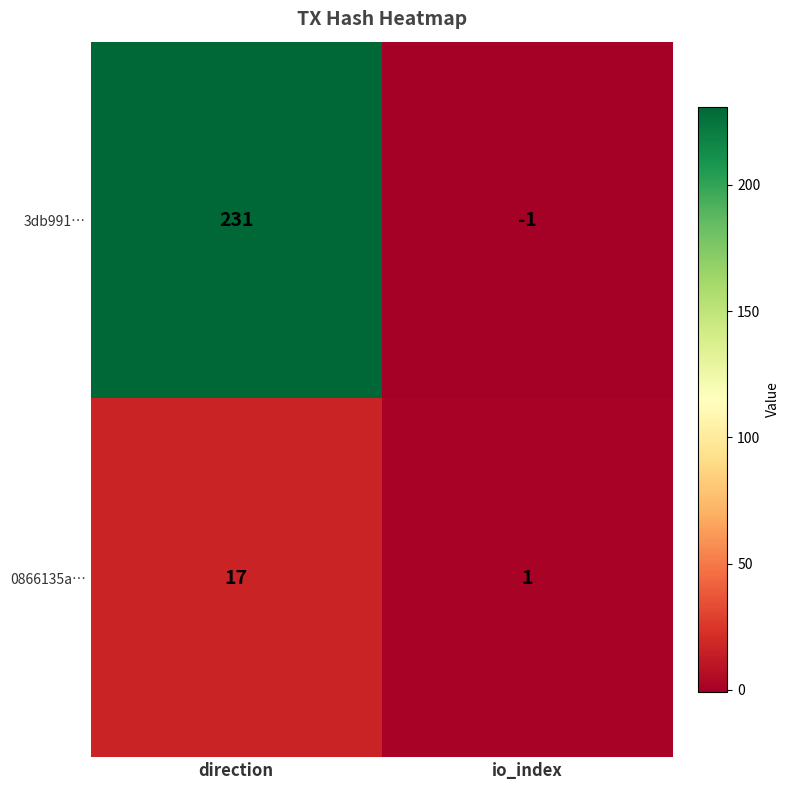

What value does the 0866135a… series have at direction?

17